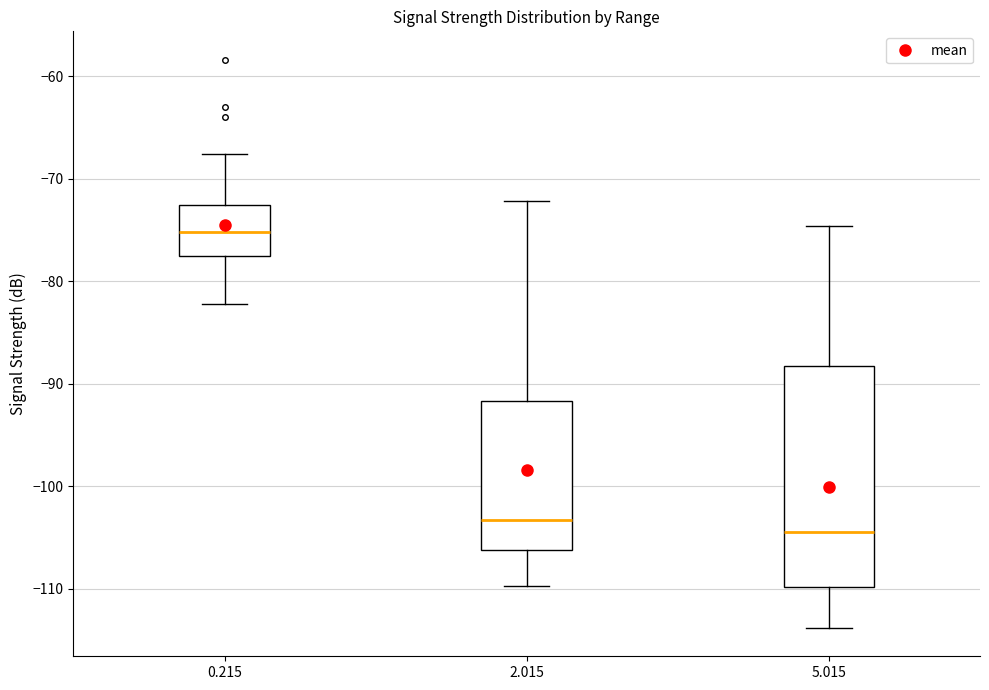

Reading left to right, transcribe this box plot: for each box, give where its median line is, the range the box spans, and where its two whiskers end, as read against the y-axis. The values are not printed on the chart, so give them approximately, as read against the axis.

0.215: median -75, box -77 to -73, whiskers -82 to -68
2.015: median -103, box -106 to -92, whiskers -110 to -72
5.015: median -104, box -110 to -88, whiskers -114 to -75